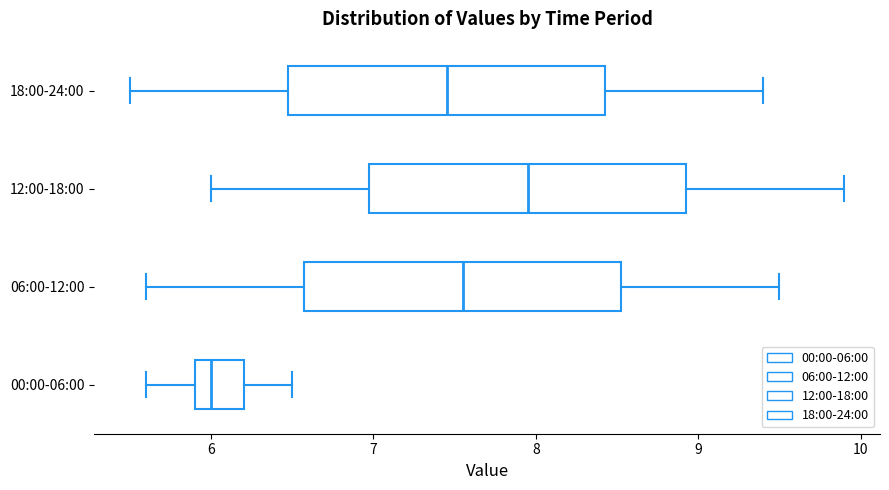

Which box has the furthest to the right median line?

12:00-18:00